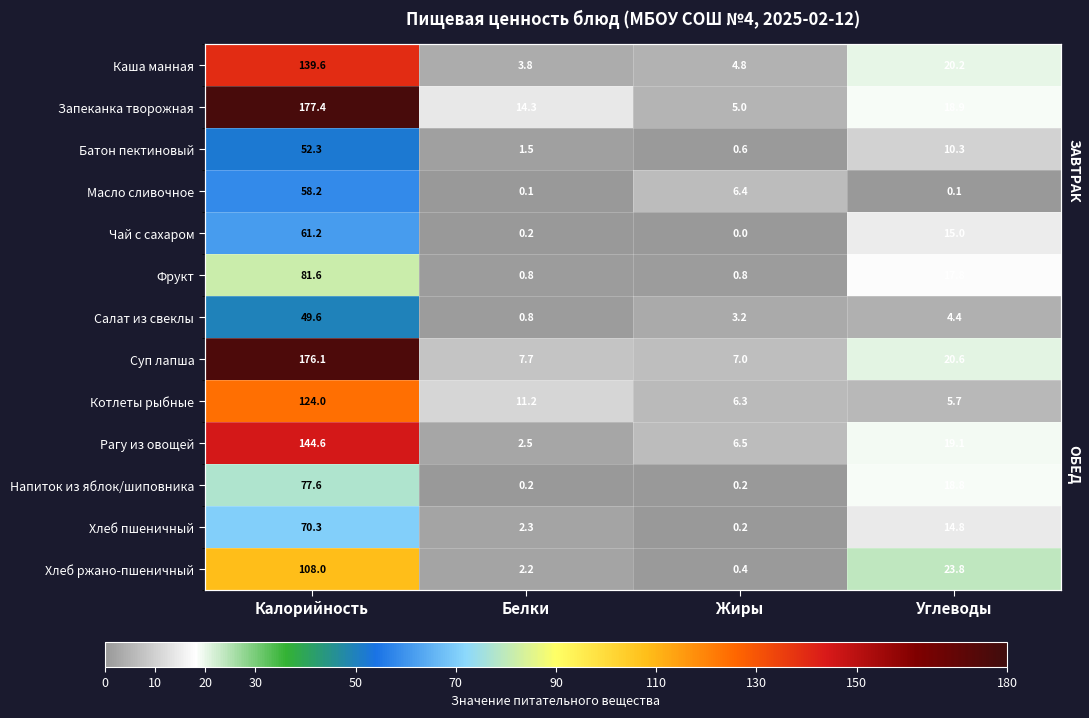

What is the sum of all Масло сливочное values?

64.8